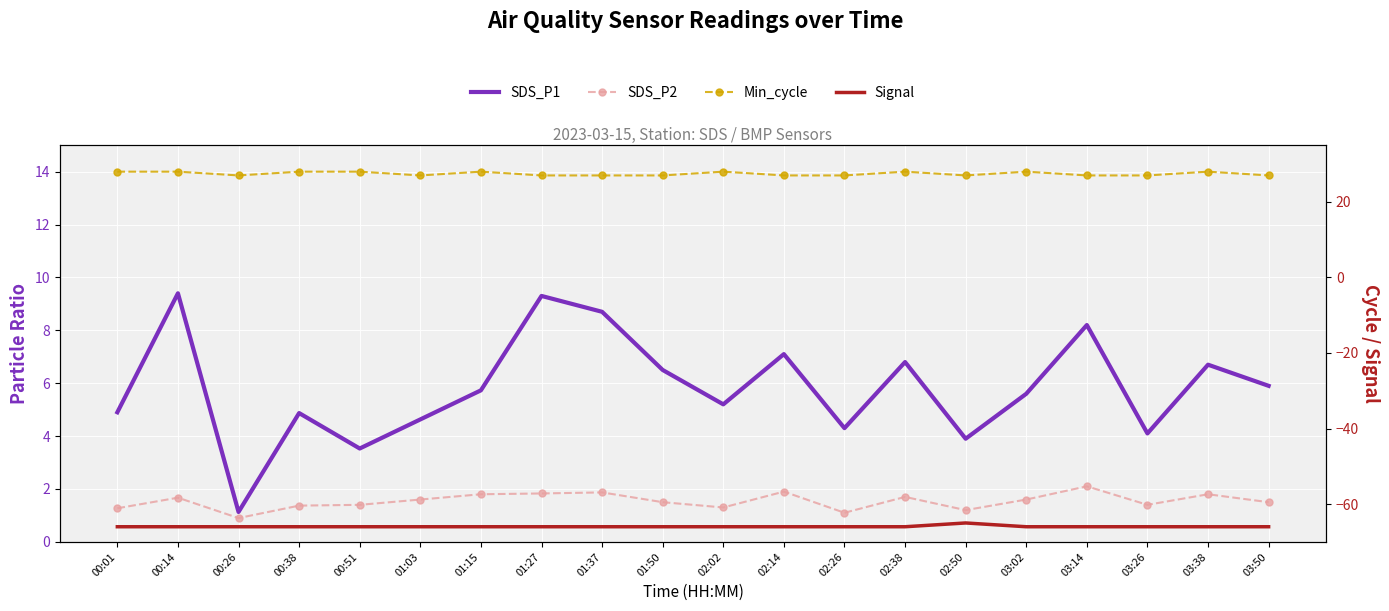

What is the label of the 3rd point from the right?

03:26